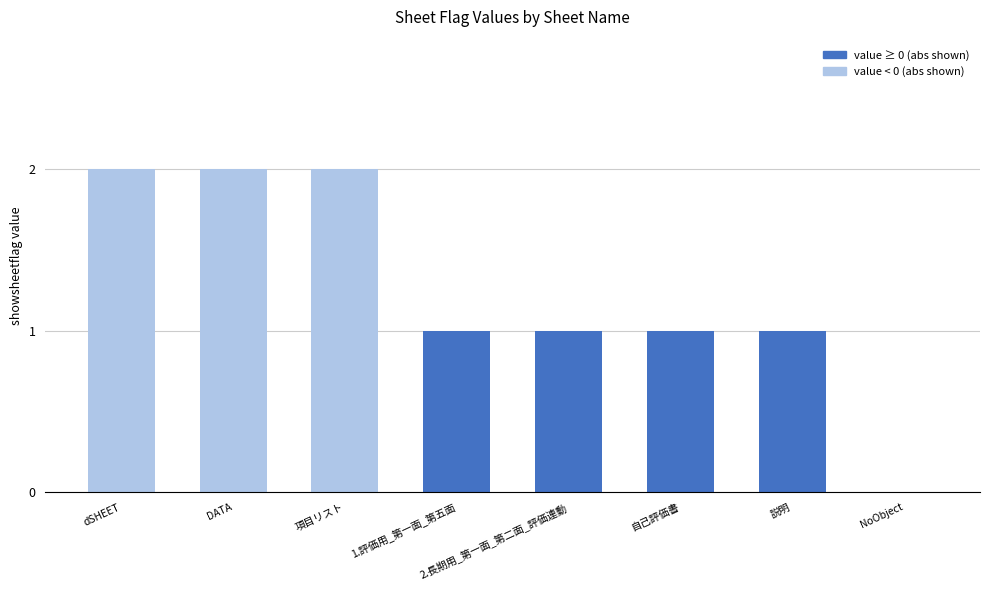

True or false: the data shows 1 at dSHEET.

False